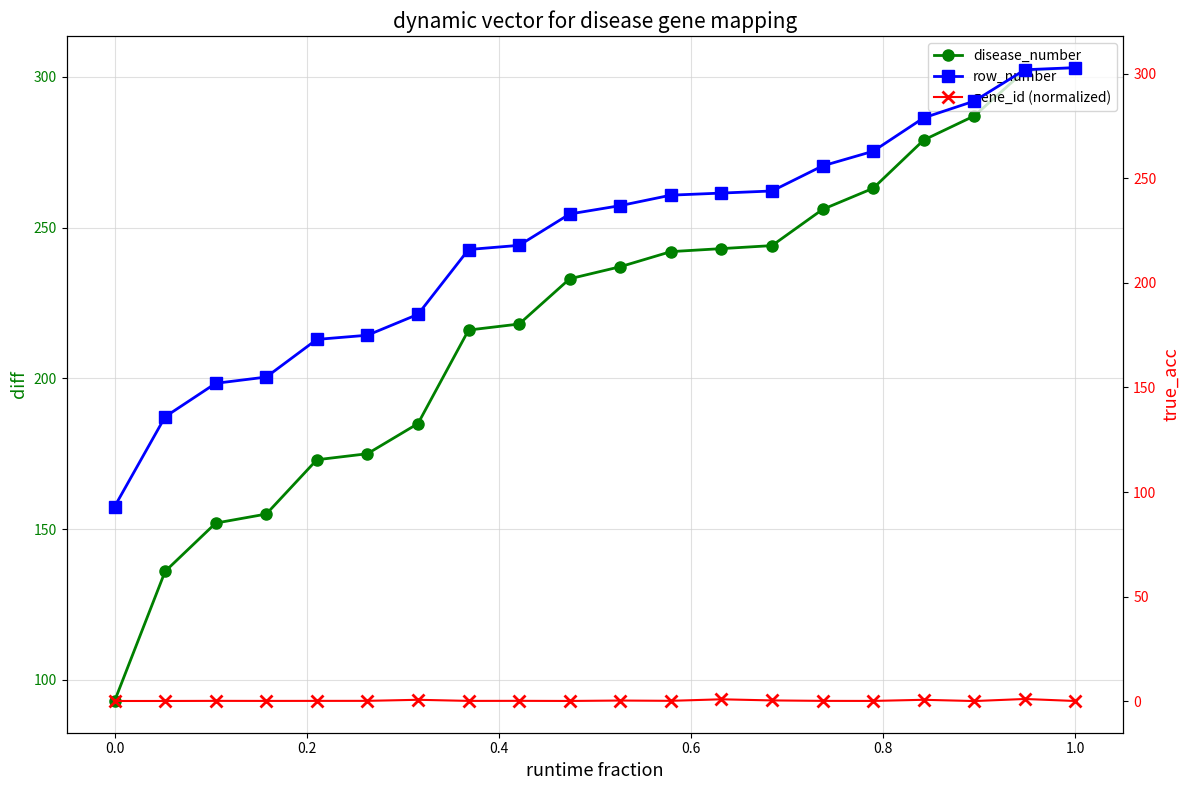

The value of gene_id (normalized) at 0.6 is 0.1. True or false?

True